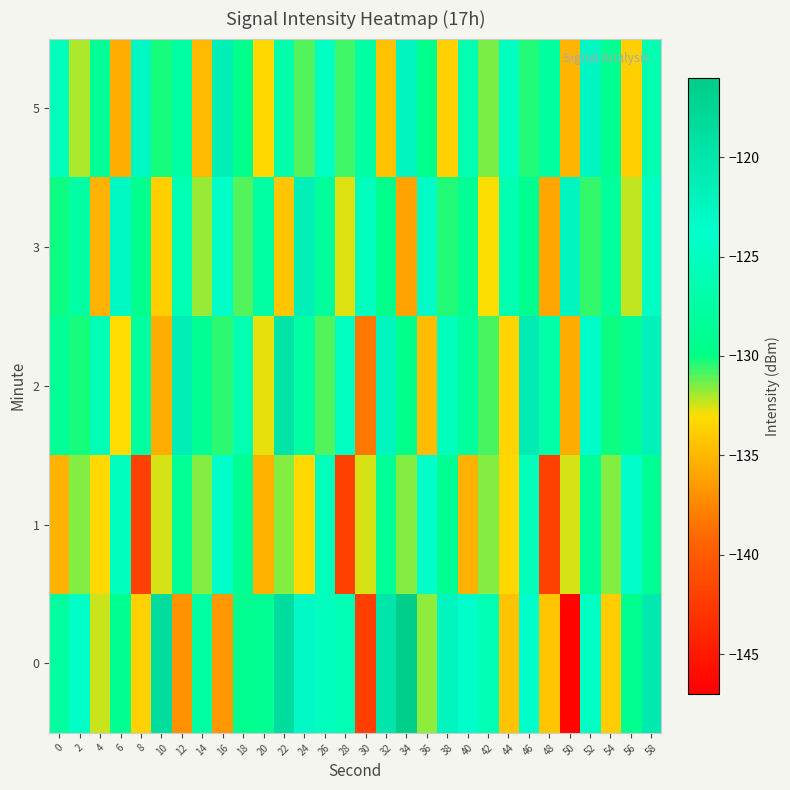

How many categories are shown in the chart?

30